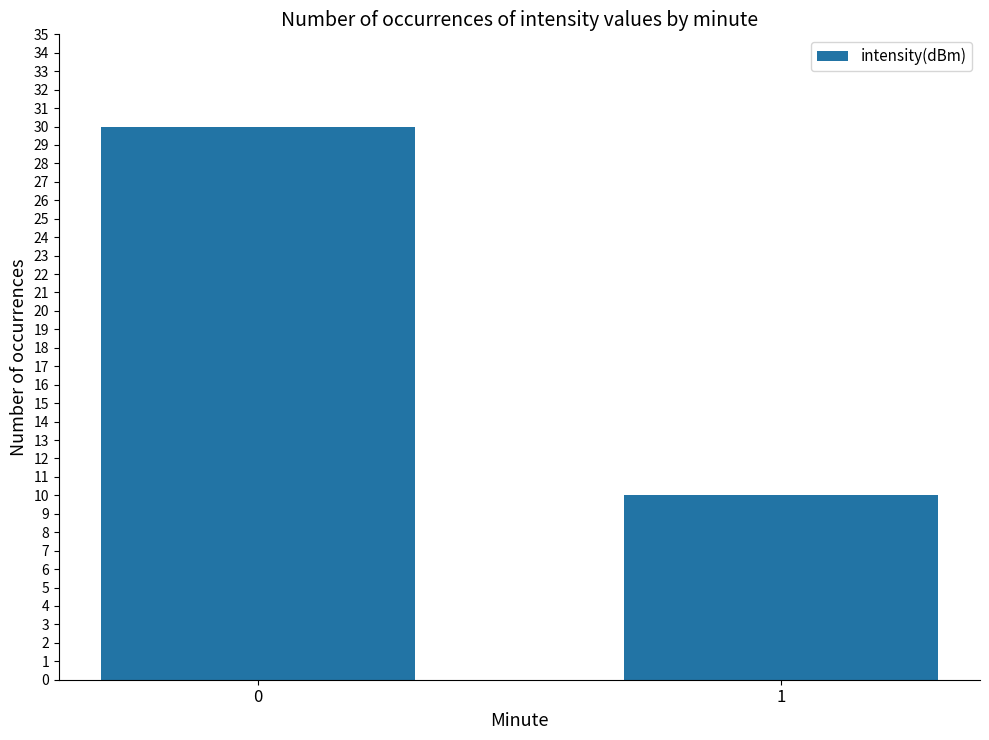

Rank the categories by value from highest to lowest.

0, 1